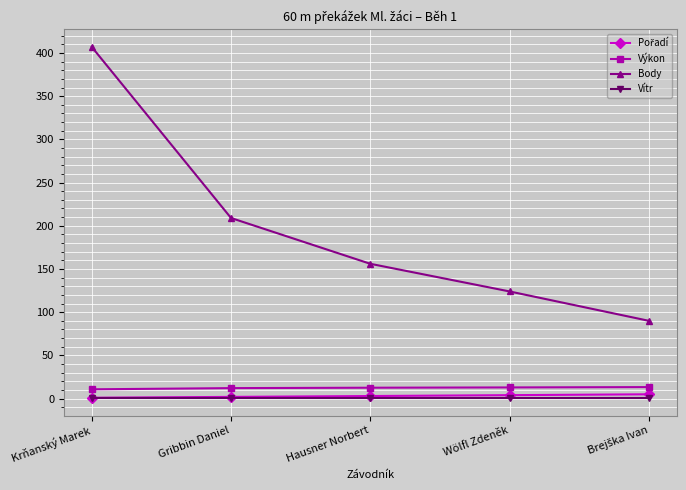

What is the difference between the maximum and second lowest values in the Výkon series?

1.2